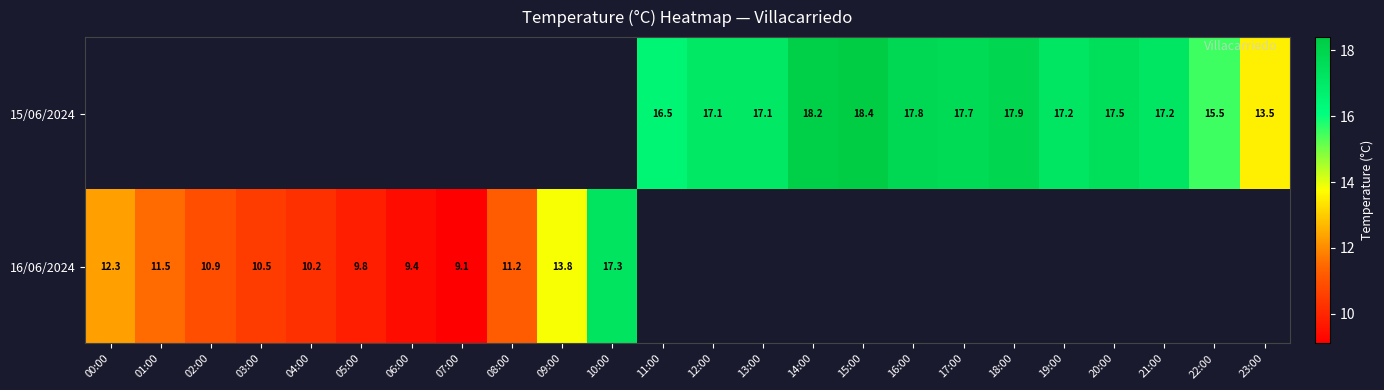

Is it true that 16/06/2024 equals 16.9 at 05:00?

False